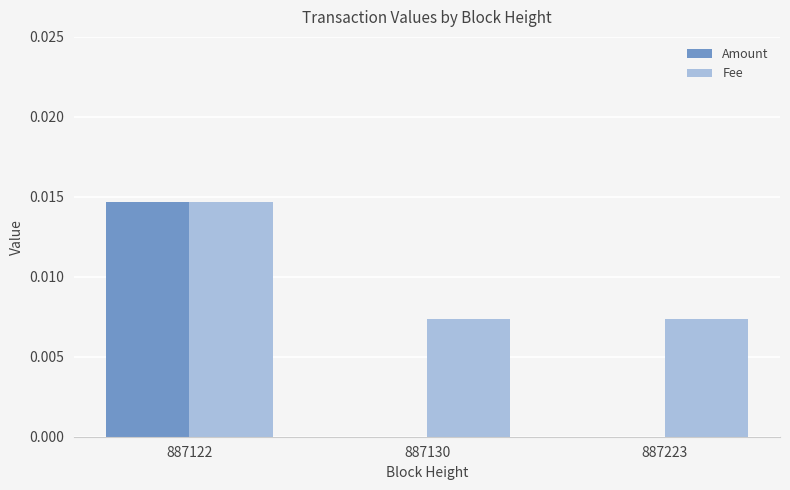

Which series changed the most between 887122 and 887223?

Amount